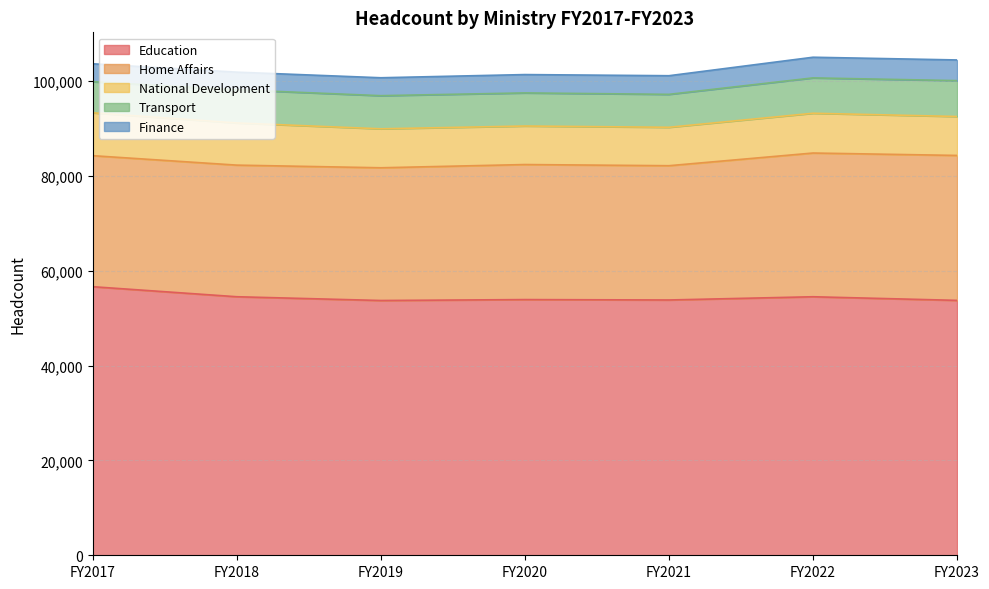

What is the value of the Education point at the 1st from the left?

56646